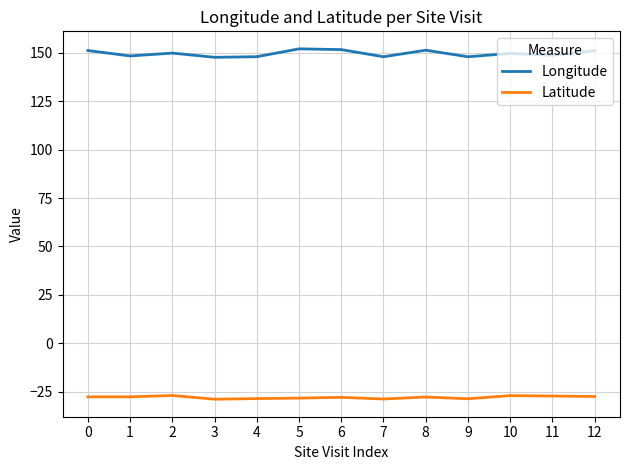

What is the difference between the Latitude values at 4 and 7?

0.2